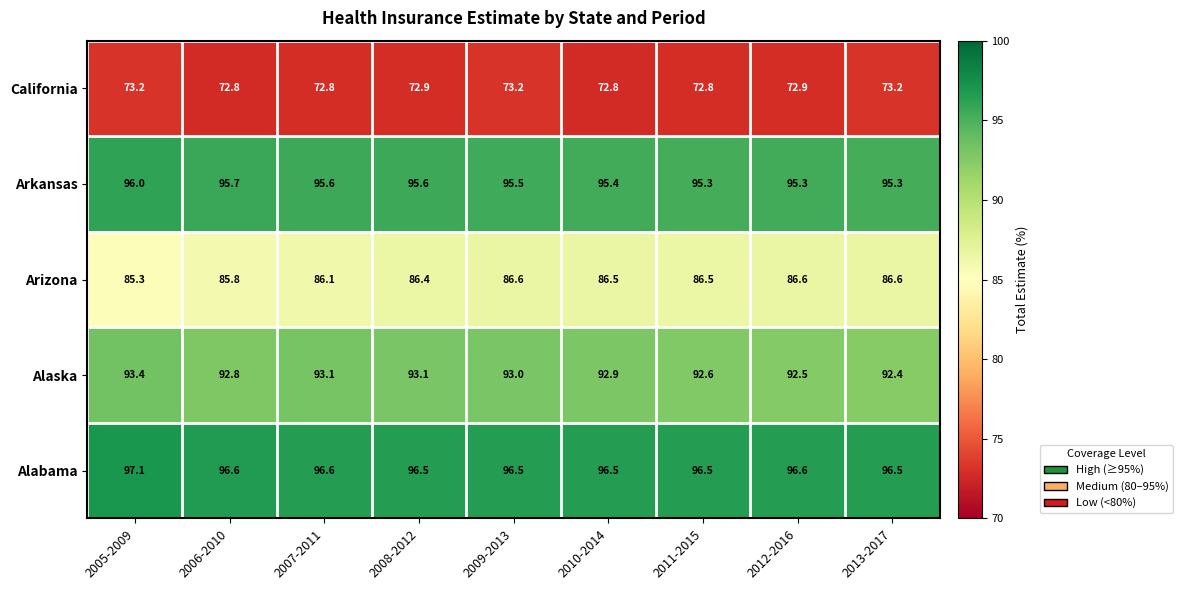

What is the sum of the California values at 2013-2017 and 2008-2012?

146.1